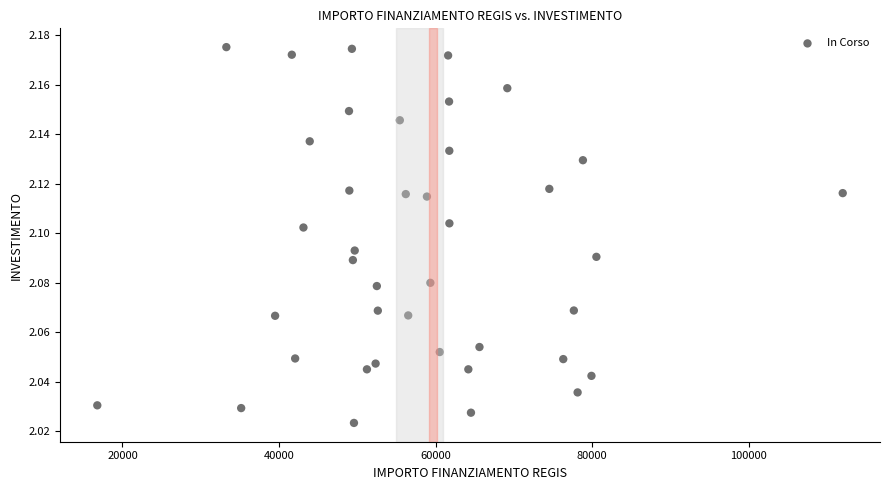

What is the range of X values (max minus min)?

95206.9